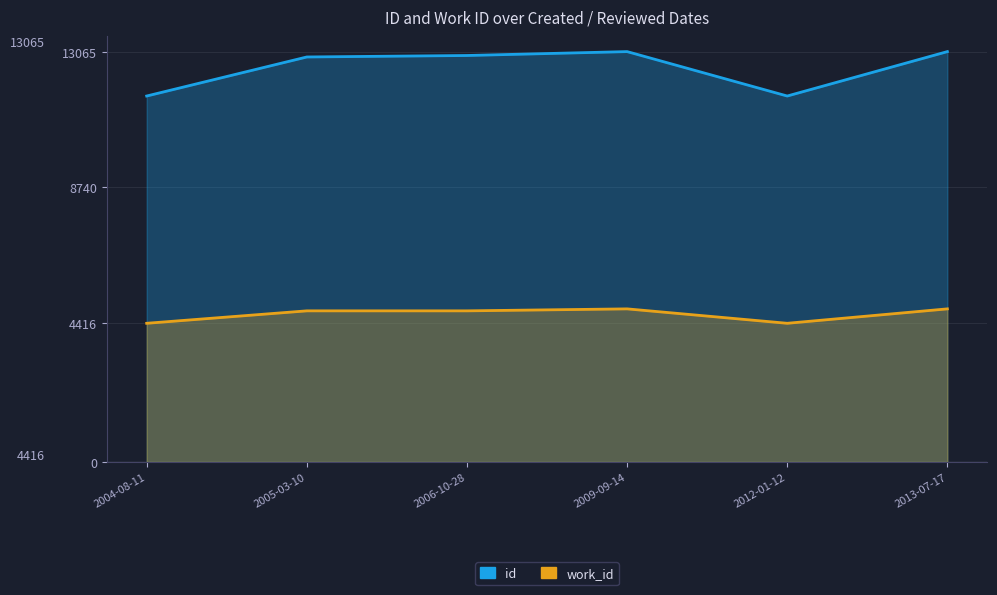

Reading left to right, what are all the values shown in this chart?

id: 2004-08-11=11651	2005-03-10=12894	2006-10-28=12941	2009-09-14=13065	2012-01-12=11651	2013-07-17=13065
work_id: 2004-08-11=4416	2005-03-10=4812	2006-10-28=4812	2009-09-14=4875	2012-01-12=4416	2013-07-17=4875